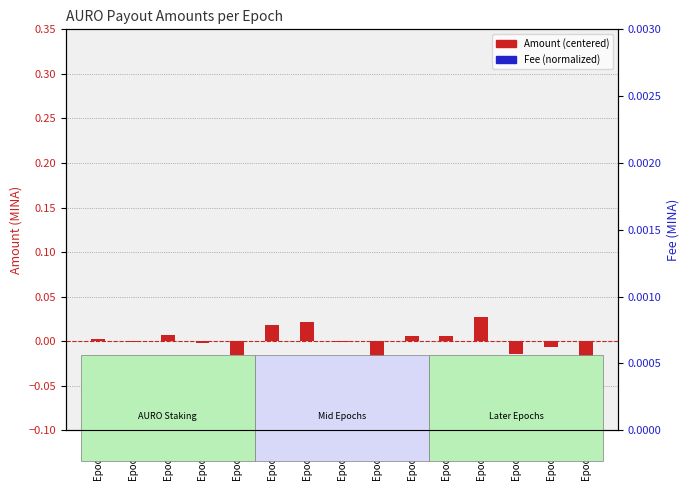

Which series has the largest total across all categories?

Fee (normalized)